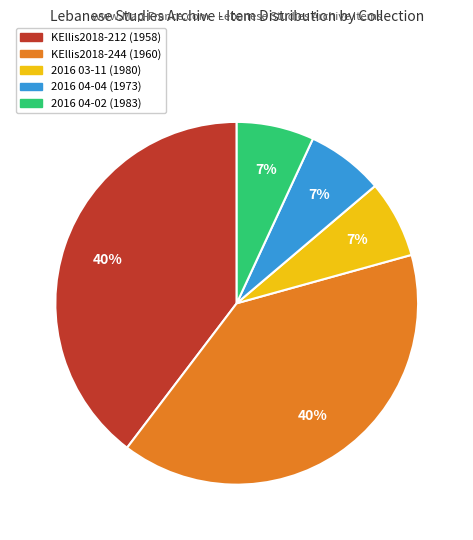

Is it true that KEllis2018-244 (1960) is 33% of the pie?

False